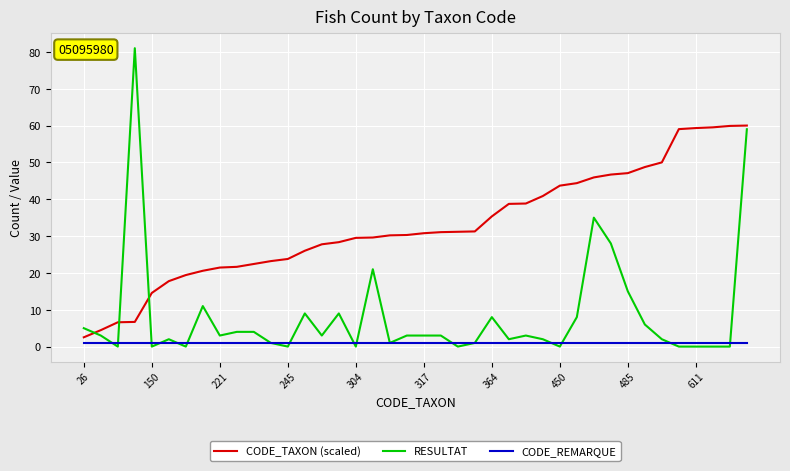

List the series in order of their peak value, highest first.

RESULTAT, CODE_TAXON (scaled), CODE_REMARQUE